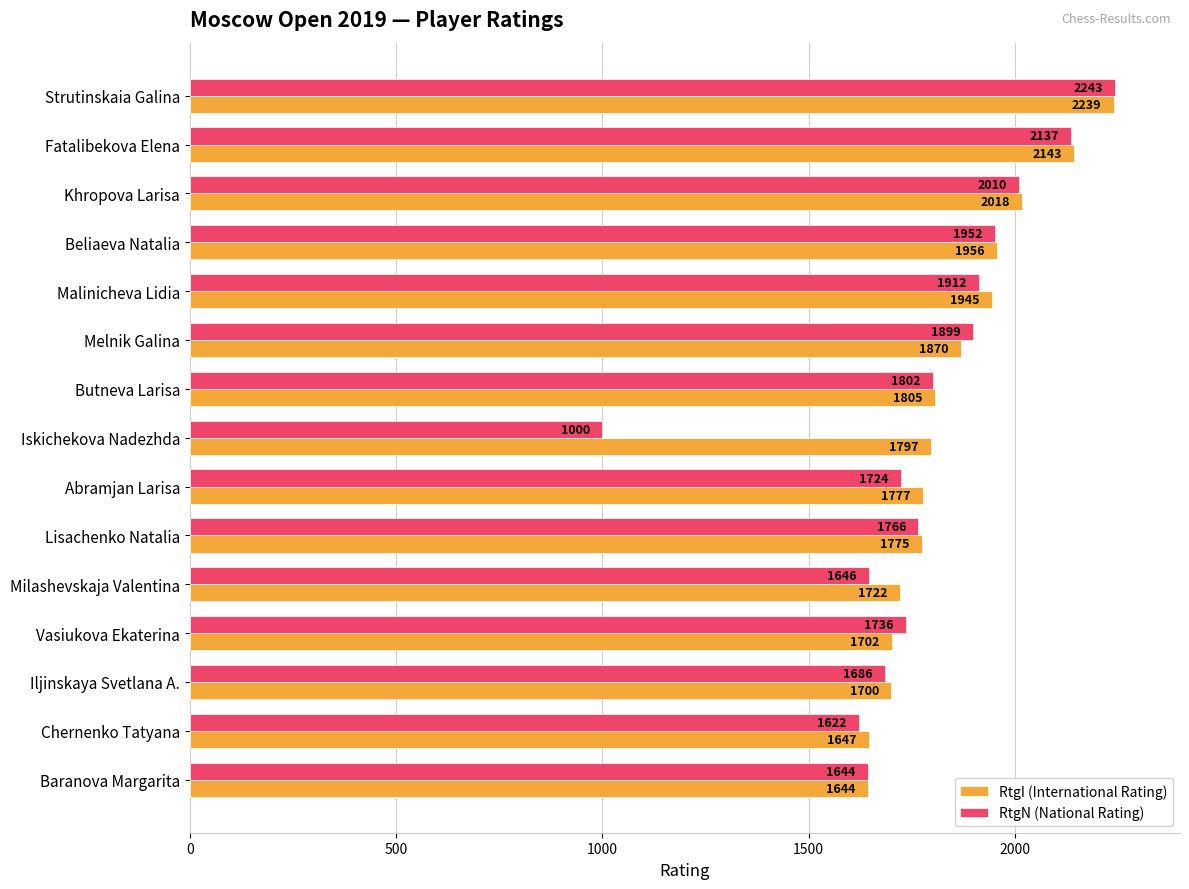

What is the difference between the highest and lowest values at Malinicheva Lidia?

33